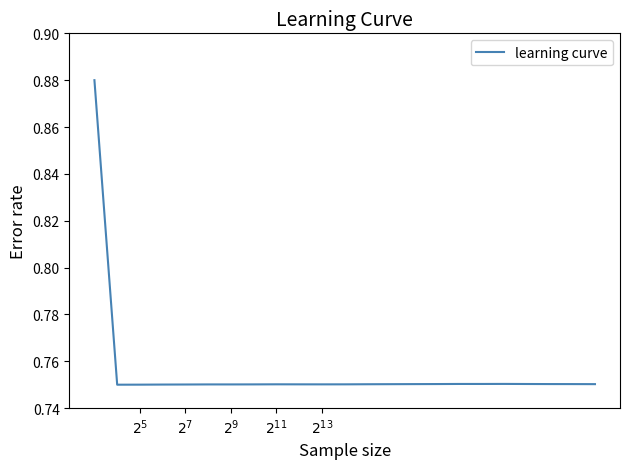

Does the chart have visible grid lines?

No